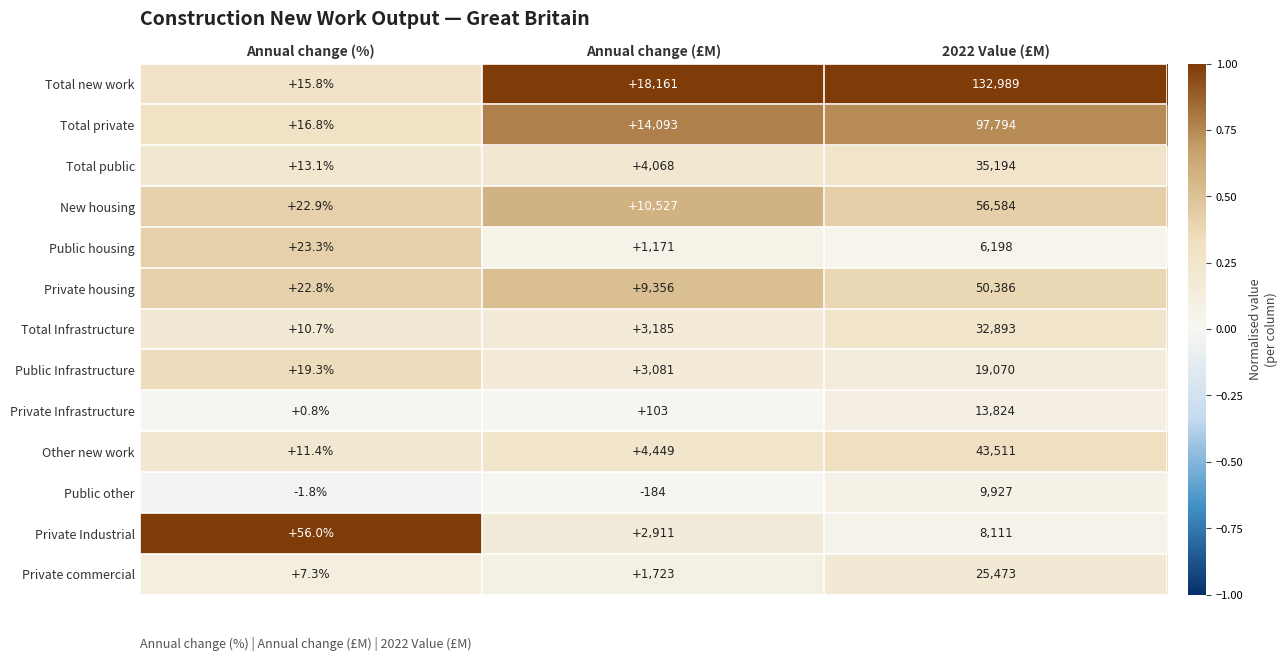

Which series changed the most between Annual change (%) and Annual change (£M)?

Total new work